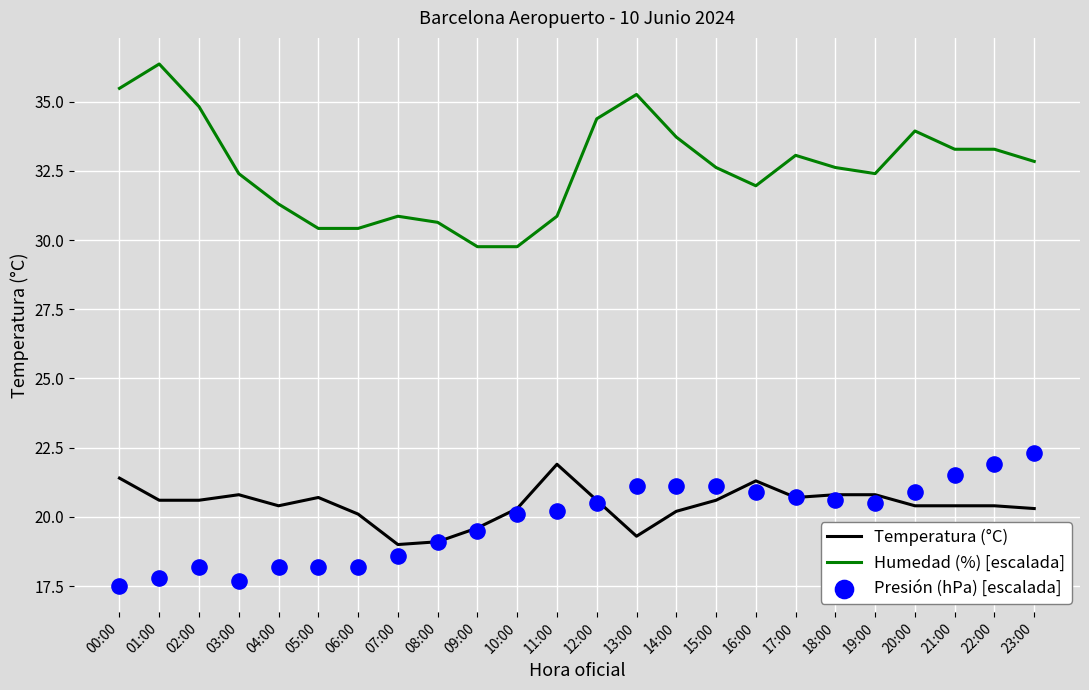

Which series has the widest spread of Y values?

Humedad (%) [escalada]